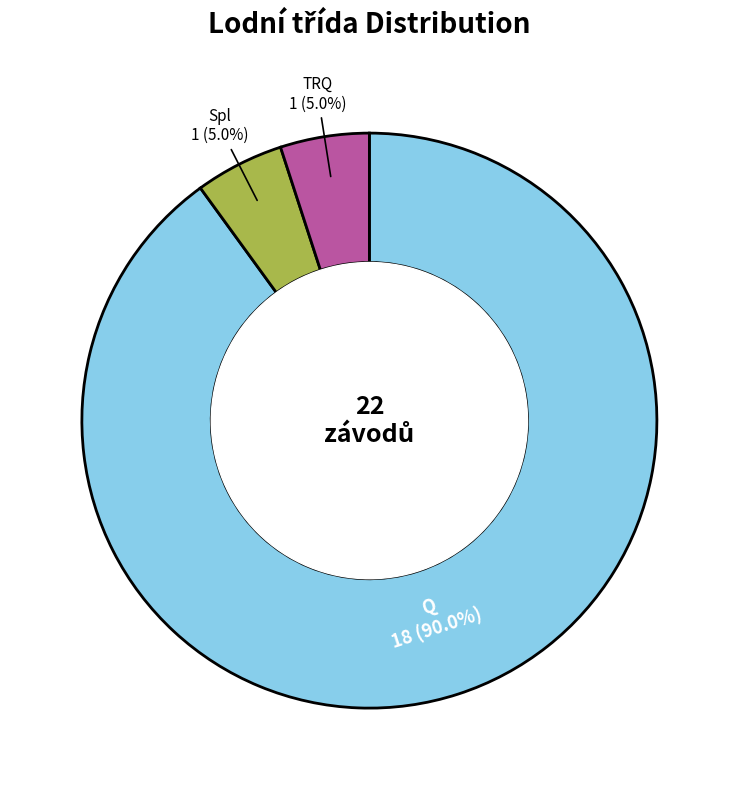

What percentage is the Spl slice, to the nearest percent?

5%